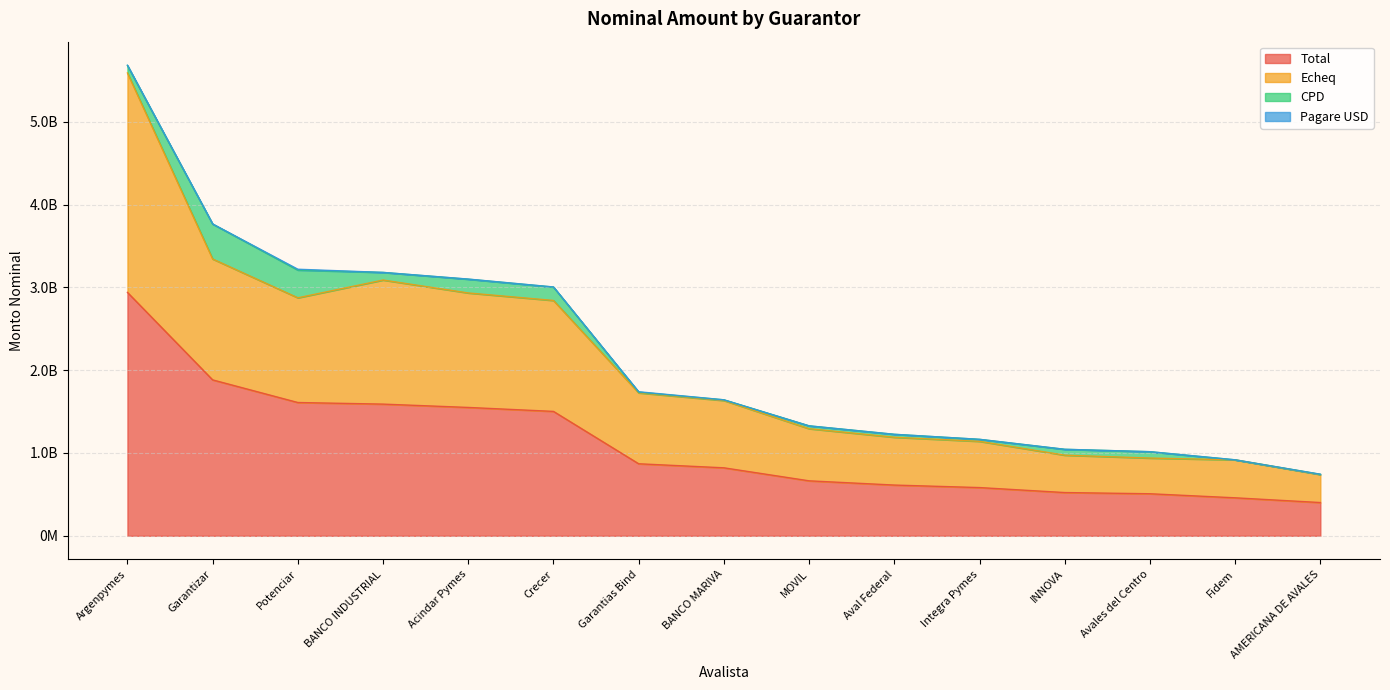

What is the label of the 12th point from the left?

INNOVA